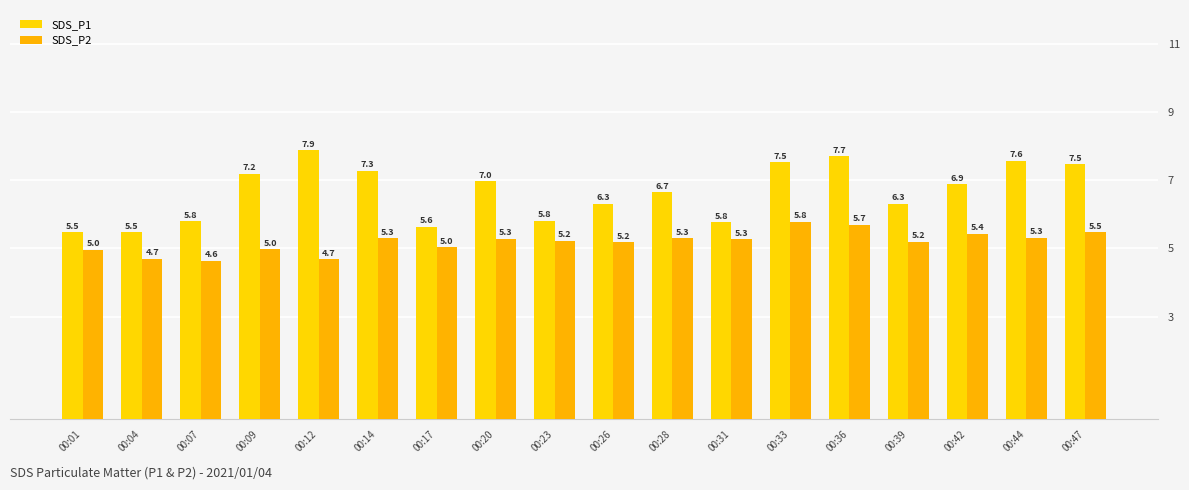

Does the chart contain any negative values?

No